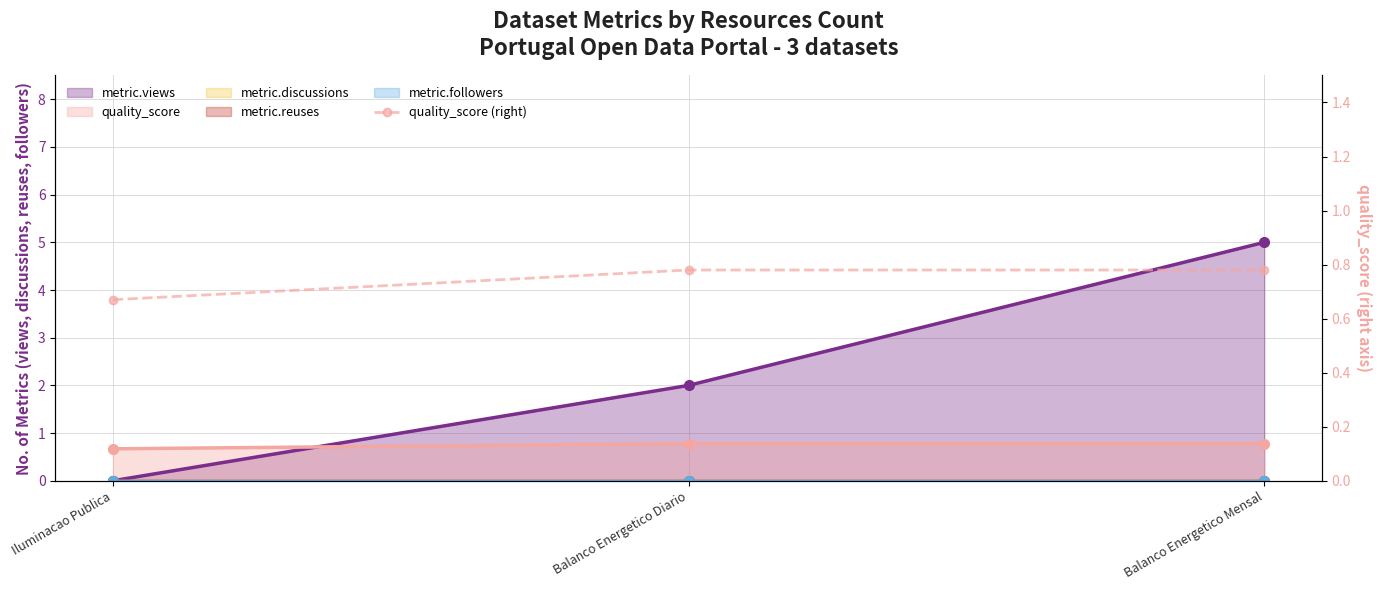

Reading left to right, extract all data points from this chart.

0.7	0.8	0.8